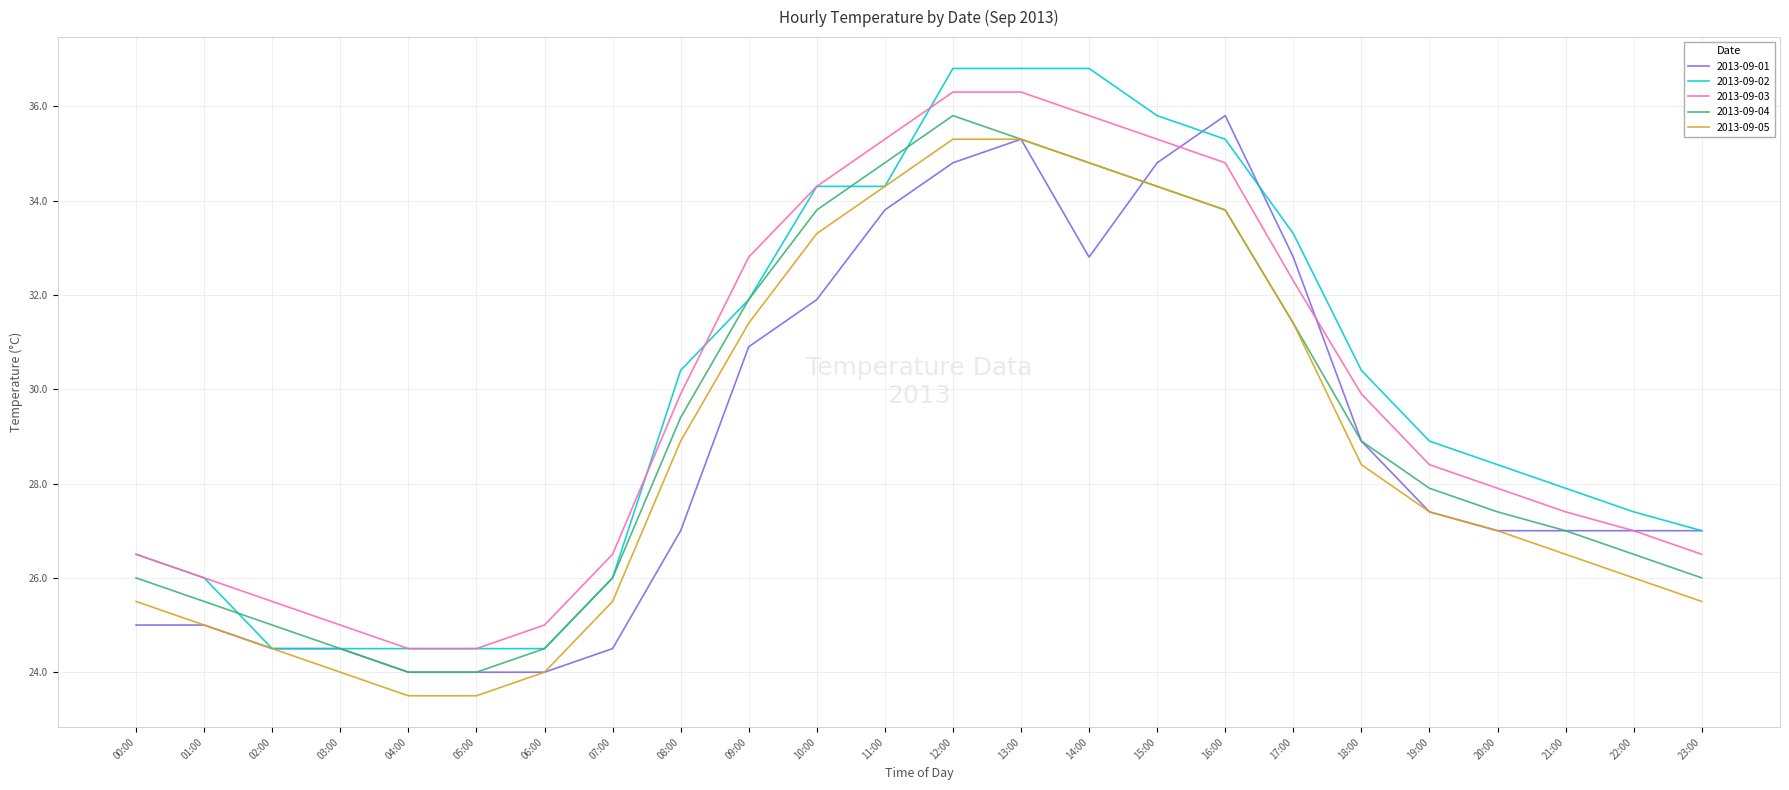

What is the total value across all series at 17:00?

161.2